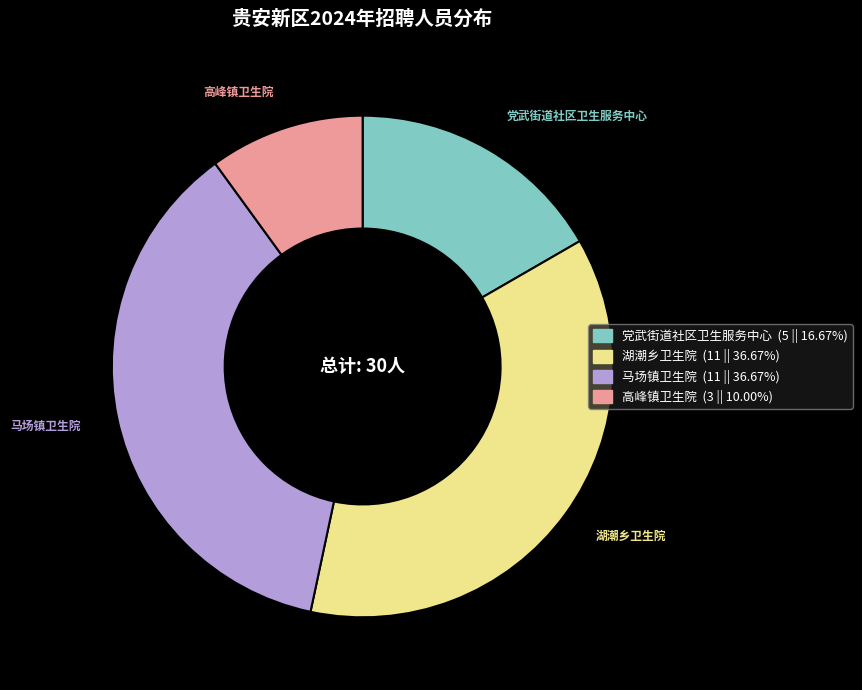

What is the ratio of the value at 湖潮乡卫生院 to the value at 高峰镇卫生院?

3.7